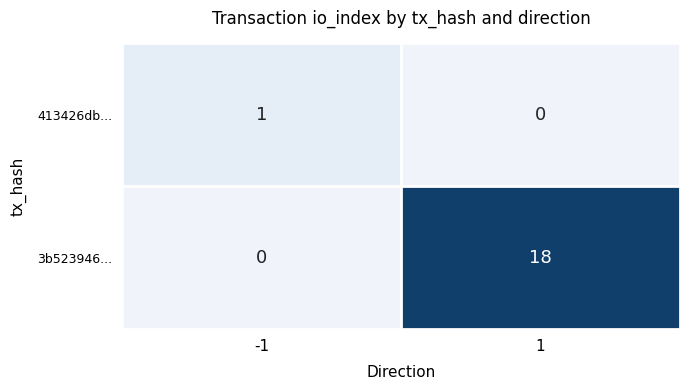

Rank the series by their average value, from lowest to highest.

413426db..., 3b523946...